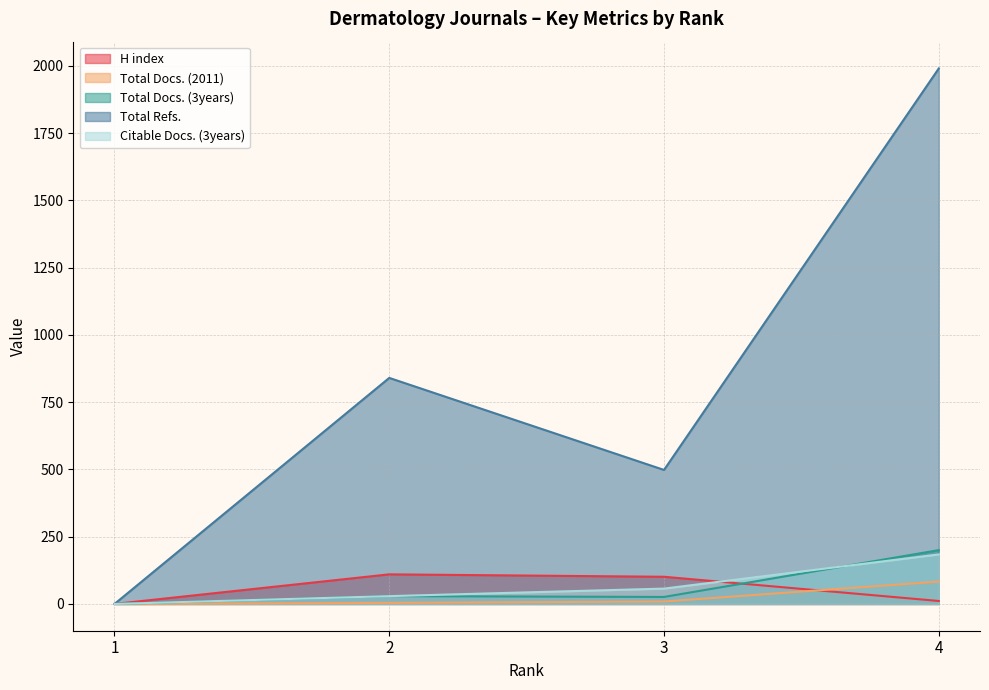

How many values in Total Docs. (3years) are above zero?

3